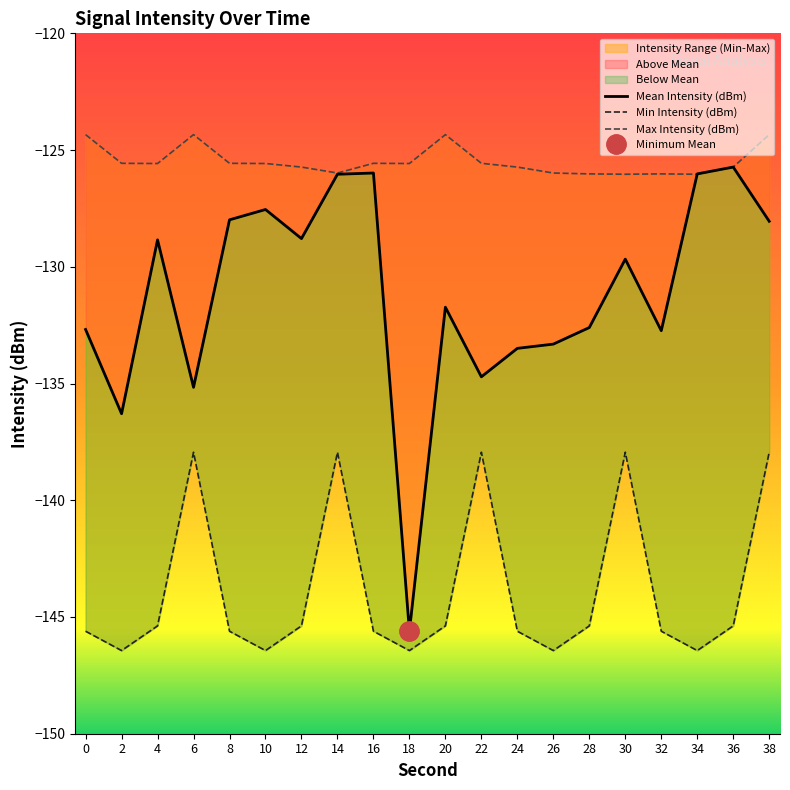

How many data points in Mean Intensity (dBm) are less than -129?

11